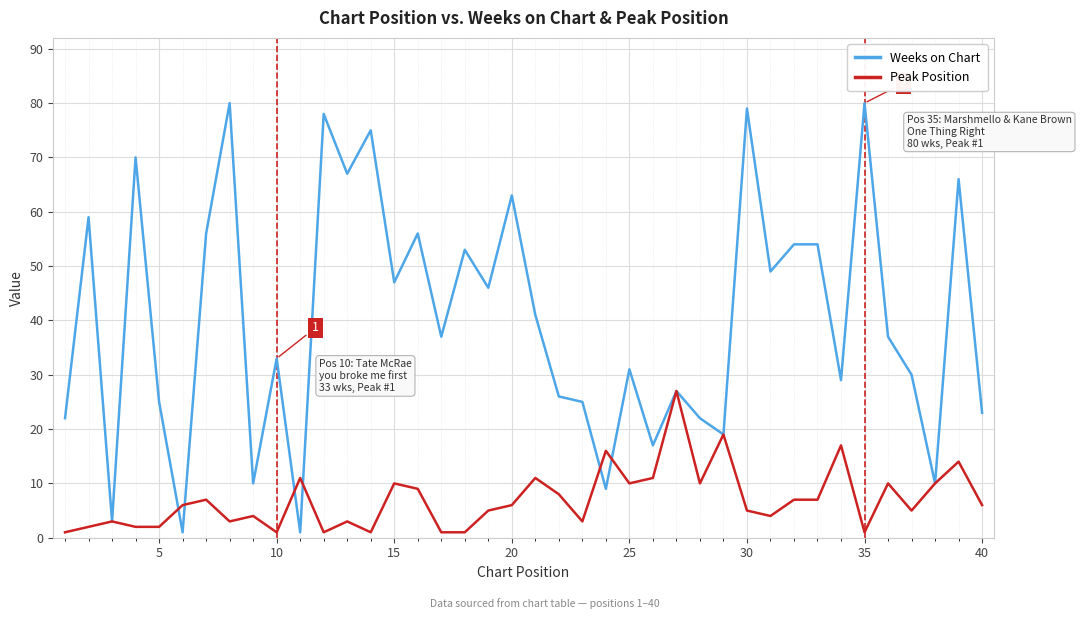

Which series has the largest total across all categories?

Weeks on Chart